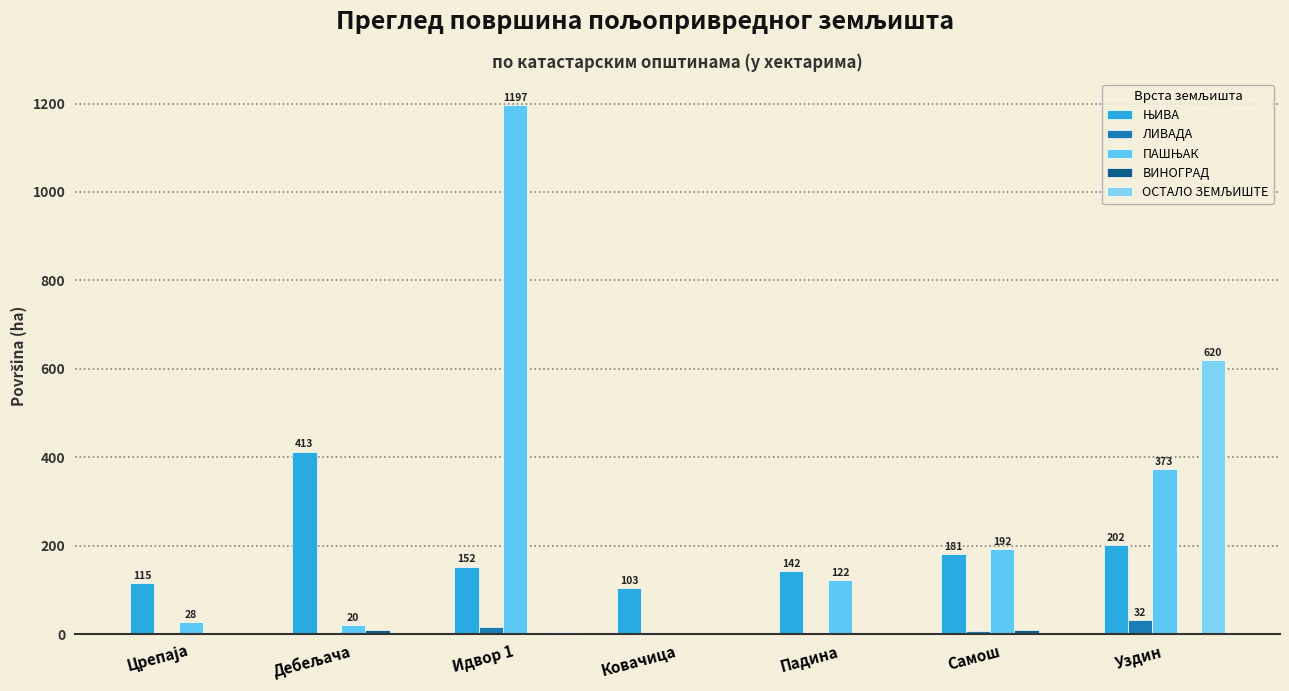

What position from the left is Уздин?

7